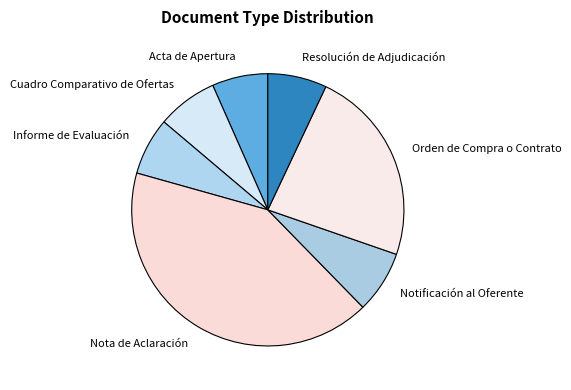

Does Resolución de Adjudicación account for over 50% of the chart?

No